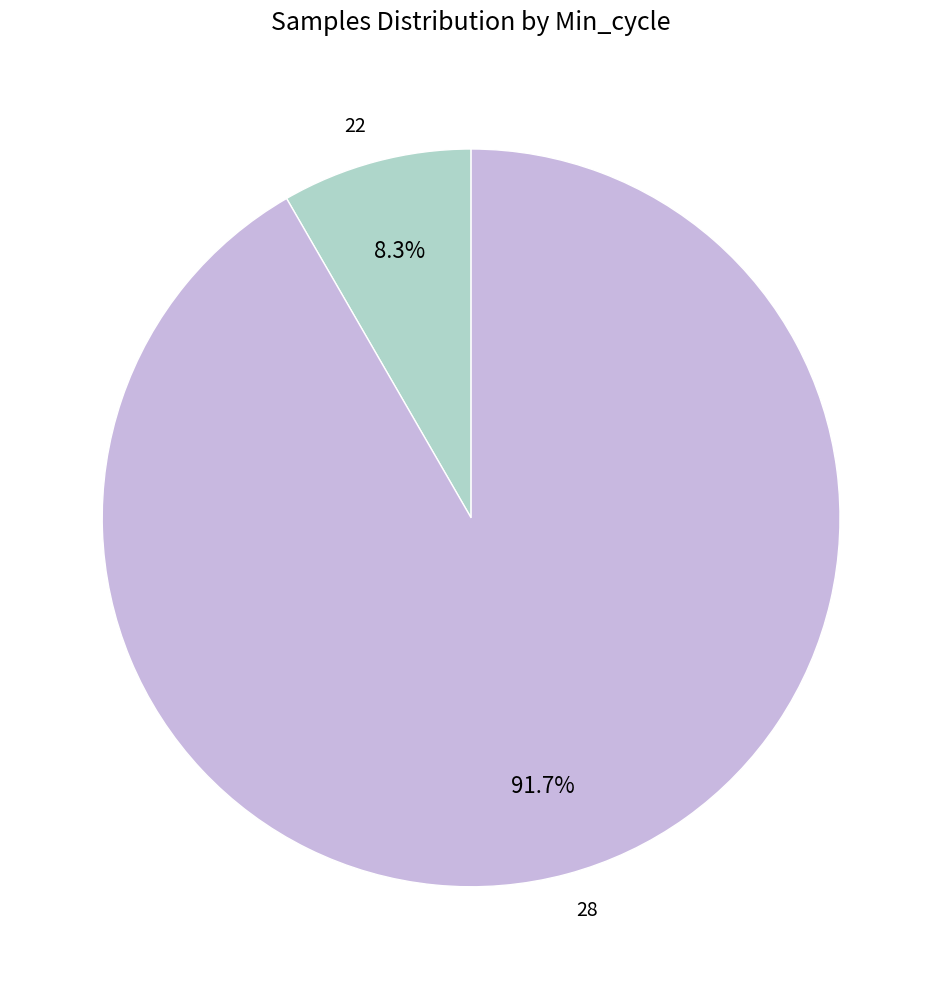

The 28 slice represents 1% of the pie. True or false?

False